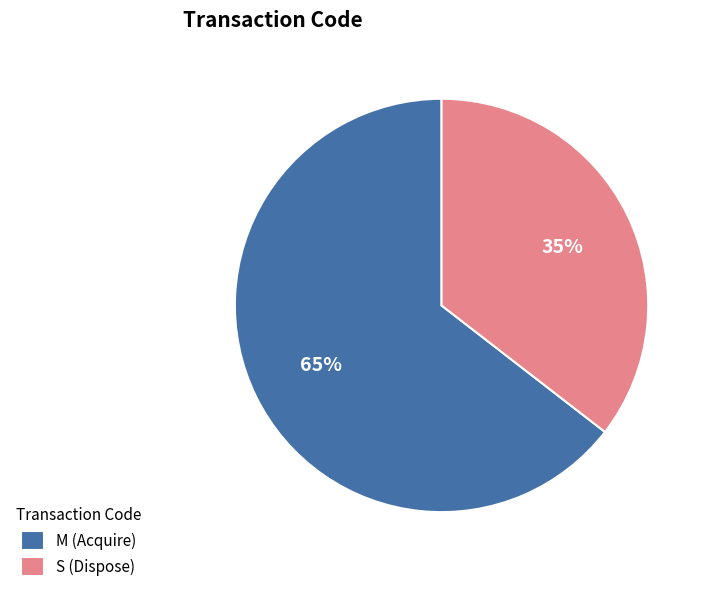

What is the majority slice?

M (Acquire)